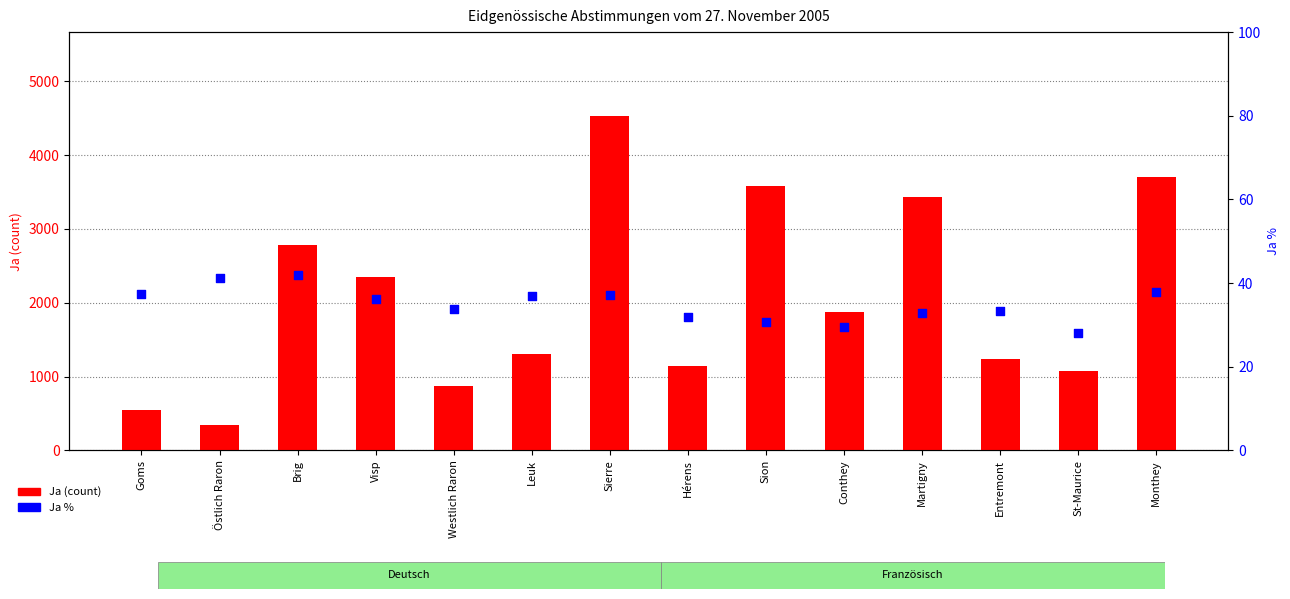

Which series has the largest total across all categories?

Ja (count)